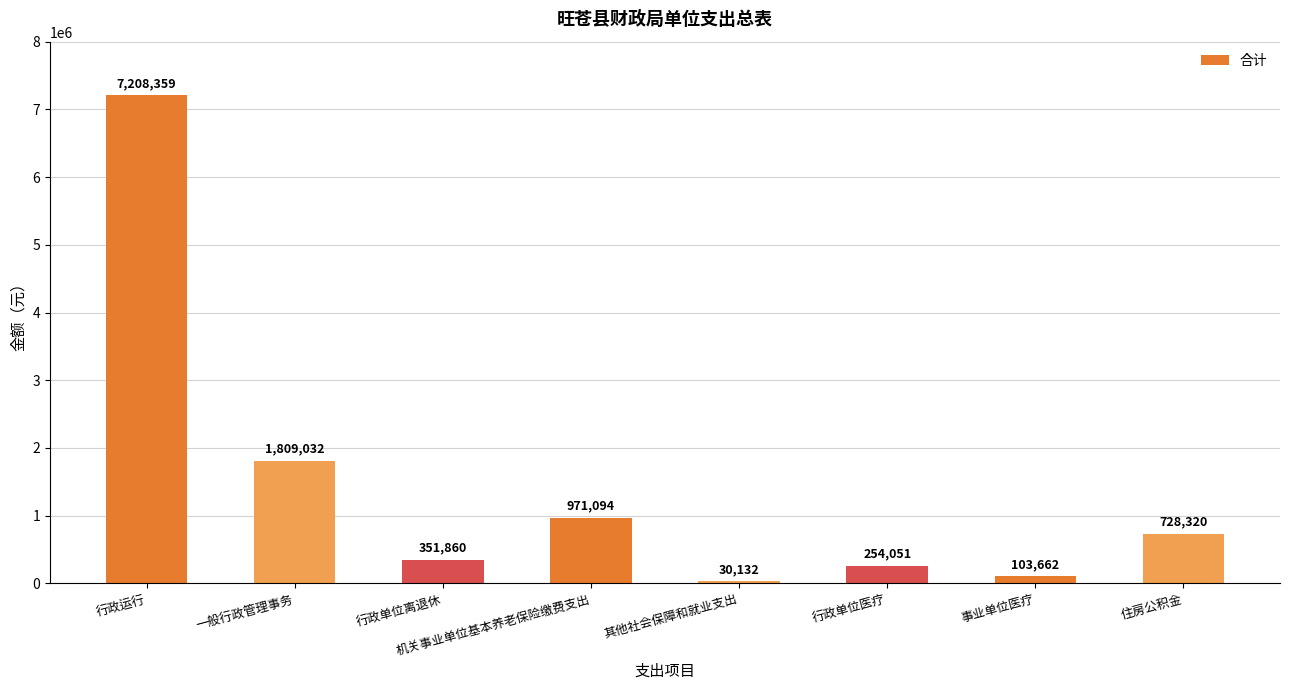

Reading right to left, list all the values displayed in this chart.

住房公积金=728320	事业单位医疗=103662	行政单位医疗=254051	其他社会保障和就业支出=30132	机关事业单位基本养老保险缴费支出=971094	行政单位离退休=351860	一般行政管理事务=1809032	行政运行=7208359